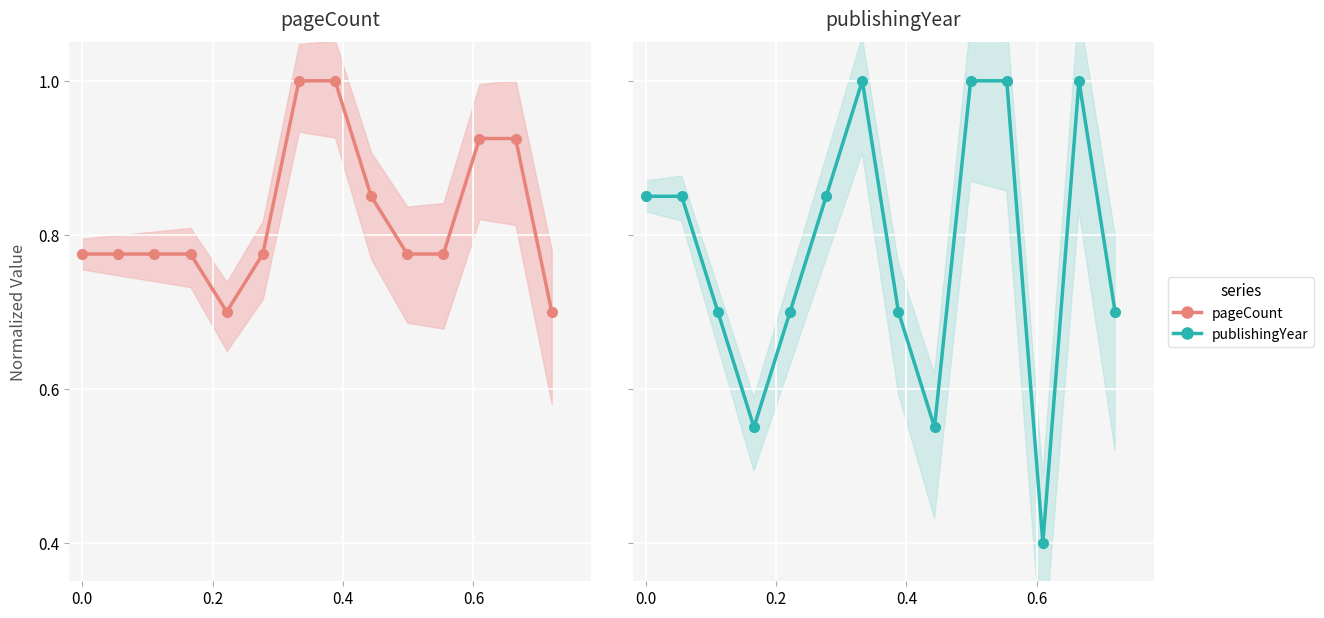

True or false: pageCount has more than 0 points higher than both neighbors.

False